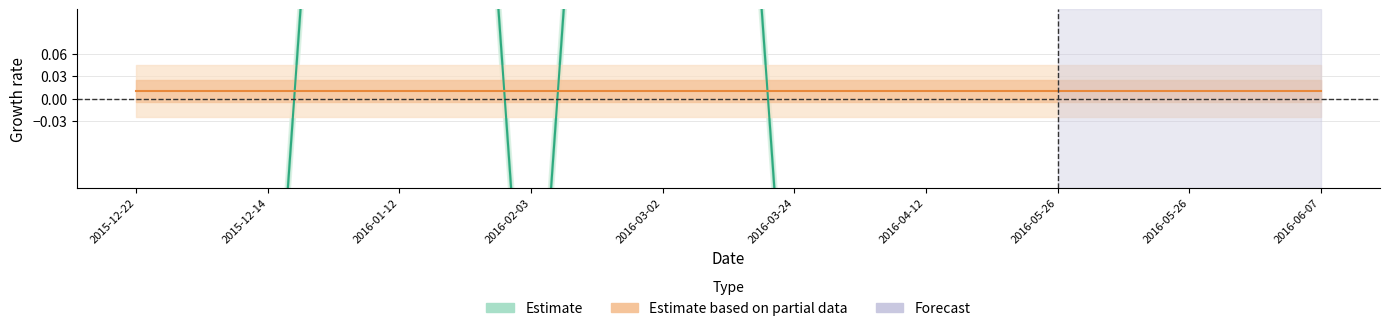

List the series in order of their peak value, highest first.

Estimate, Estimate based on partial data